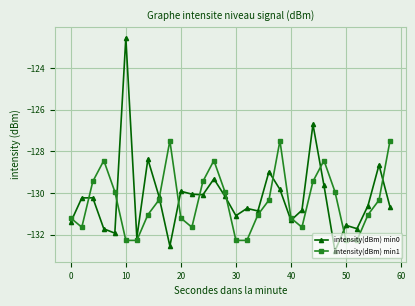

What is the value of the intensity(dBm) min1 point at the 19th from the left?

-130.3